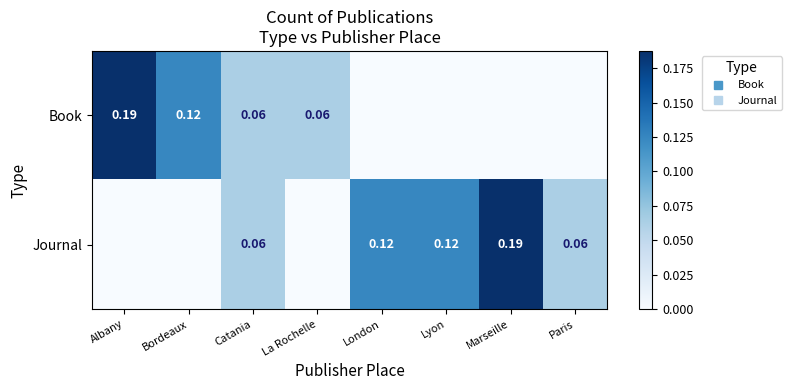

Which has a higher value, Bordeaux or London?

Bordeaux